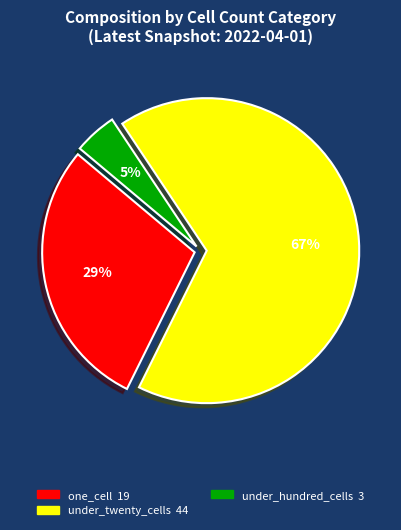

Is there any slice that represents more than half of the pie?

Yes